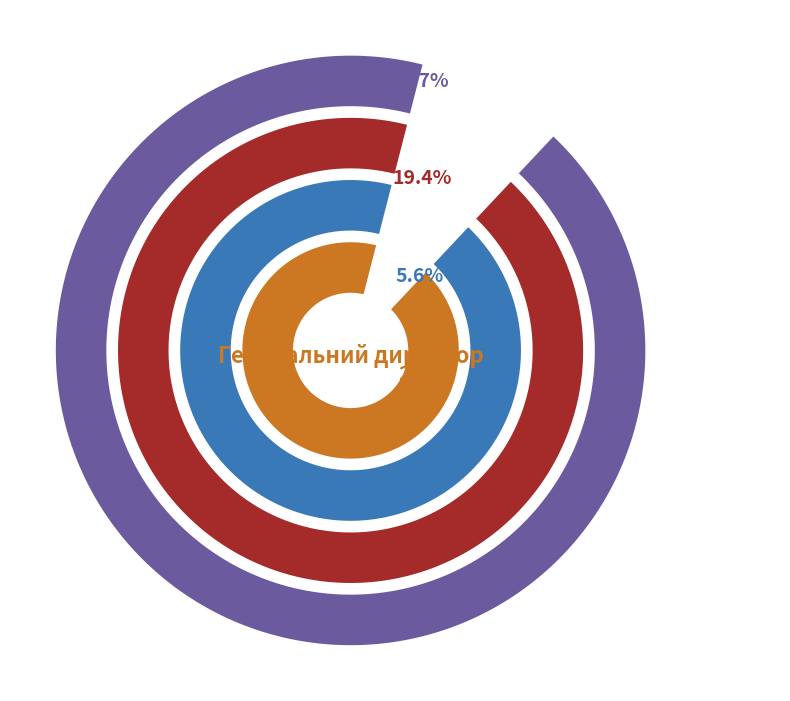

Is there a majority slice in this chart?

No